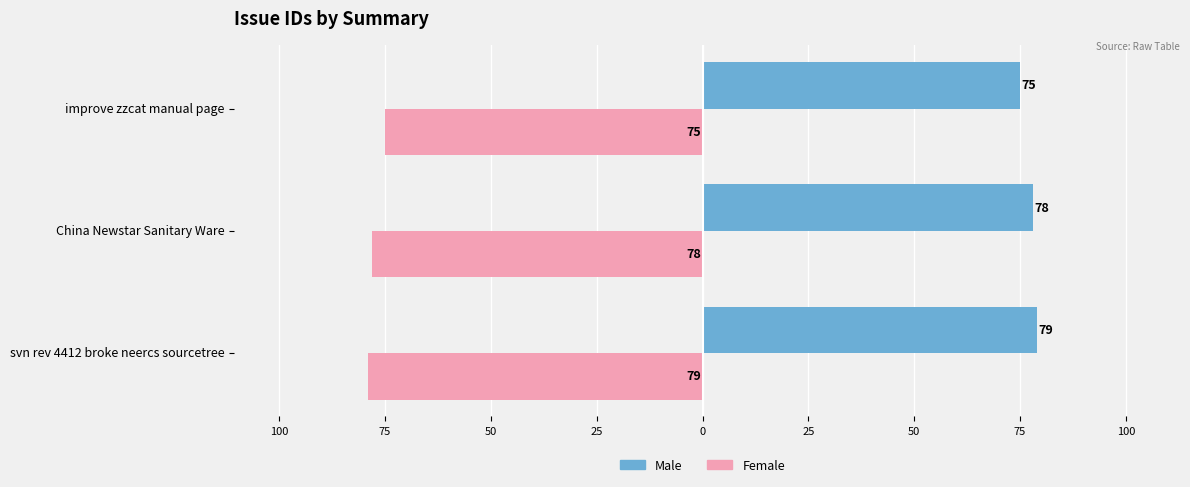

Rank the series by their maximum value, from highest to lowest.

Male, Female